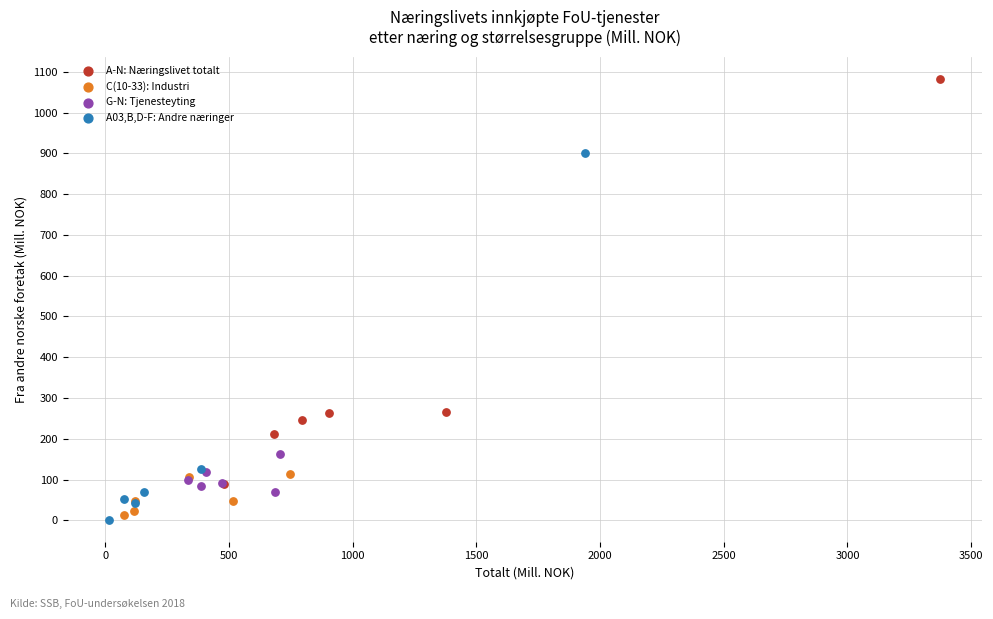

Which series has the widest spread of Y values?

A-N: Næringslivet totalt